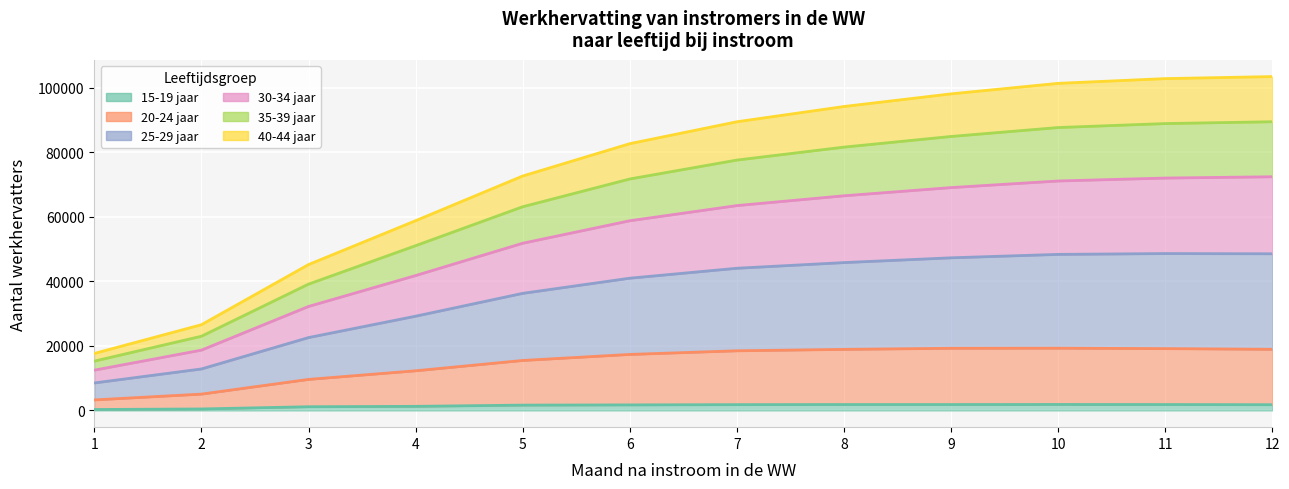

What is the difference between the second highest and second lowest values in the 15-19 jaar series?

1370